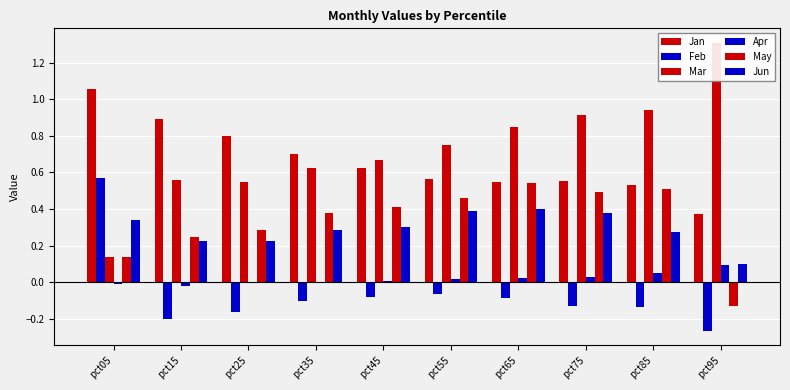

At which category does the chart reach its minimum across all series?

pct95